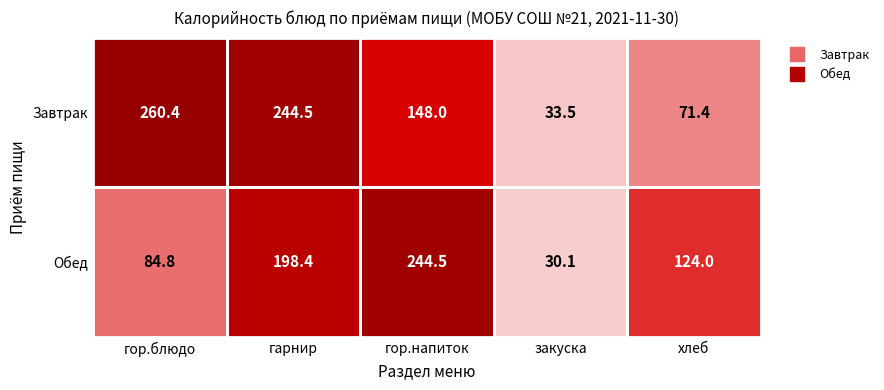

Which series has the largest total across all categories?

Завтрак